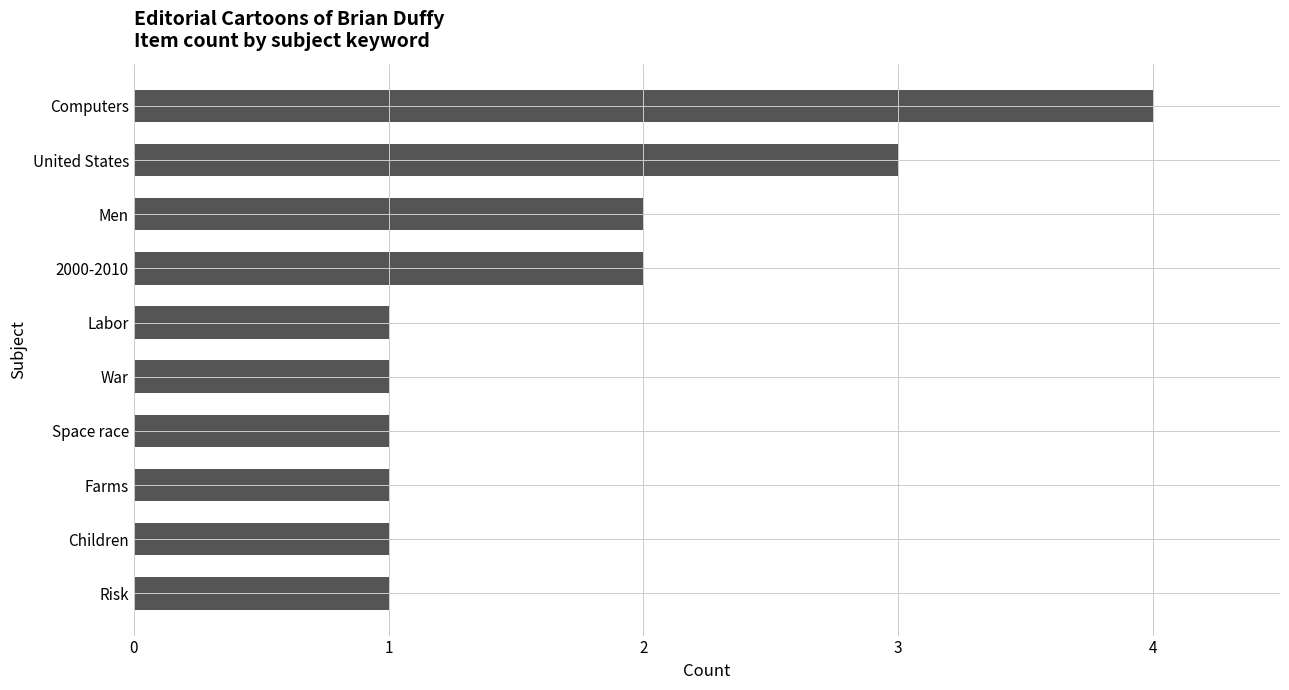

Reading top to bottom, list all the values displayed in this chart.

Computers=4	United States=3	Men=2	2000-2010=2	Labor=1	War=1	Space race=1	Farms=1	Children=1	Risk=1